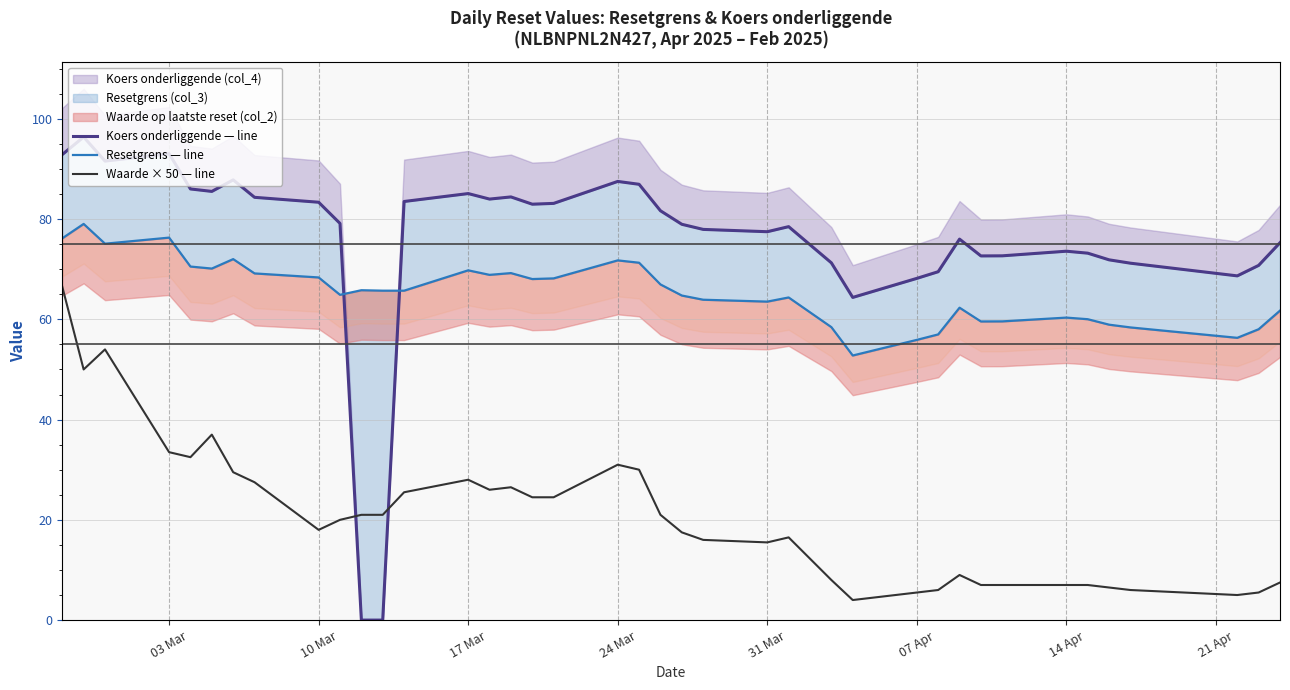

What is the minimum value for Waarde × 50 — line?

4.0